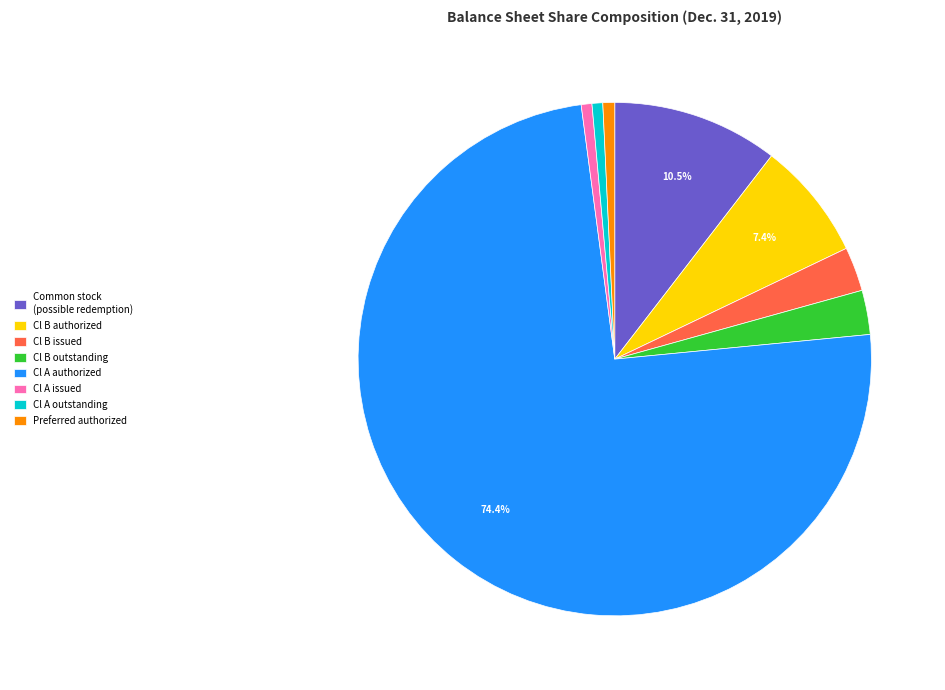

Does Cl A authorized represent more than half of the total?

Yes